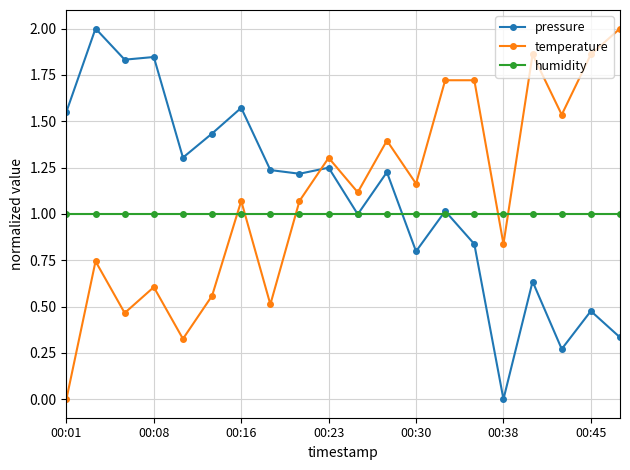

True or false: humidity and temperature cross at least once.

True